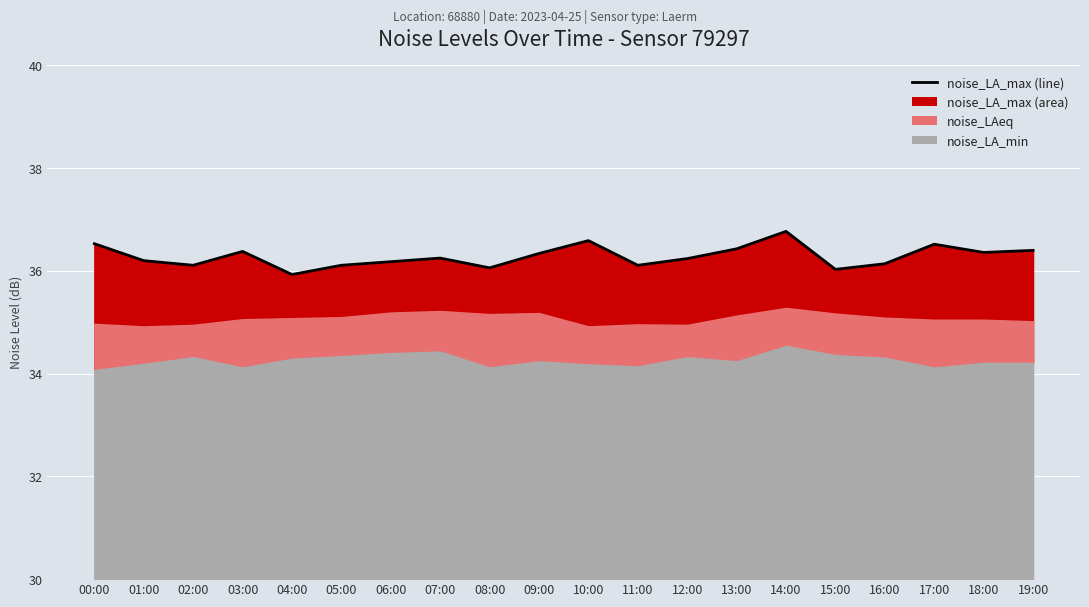

The chart shows a value of 18.0 at 09:00. True or false?

False